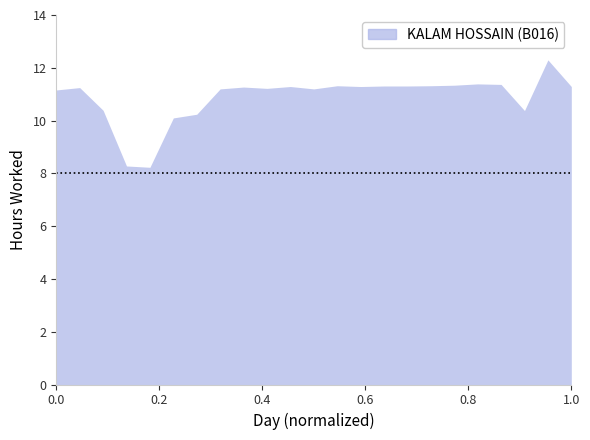

What is the minimum value shown in the chart?

8.2